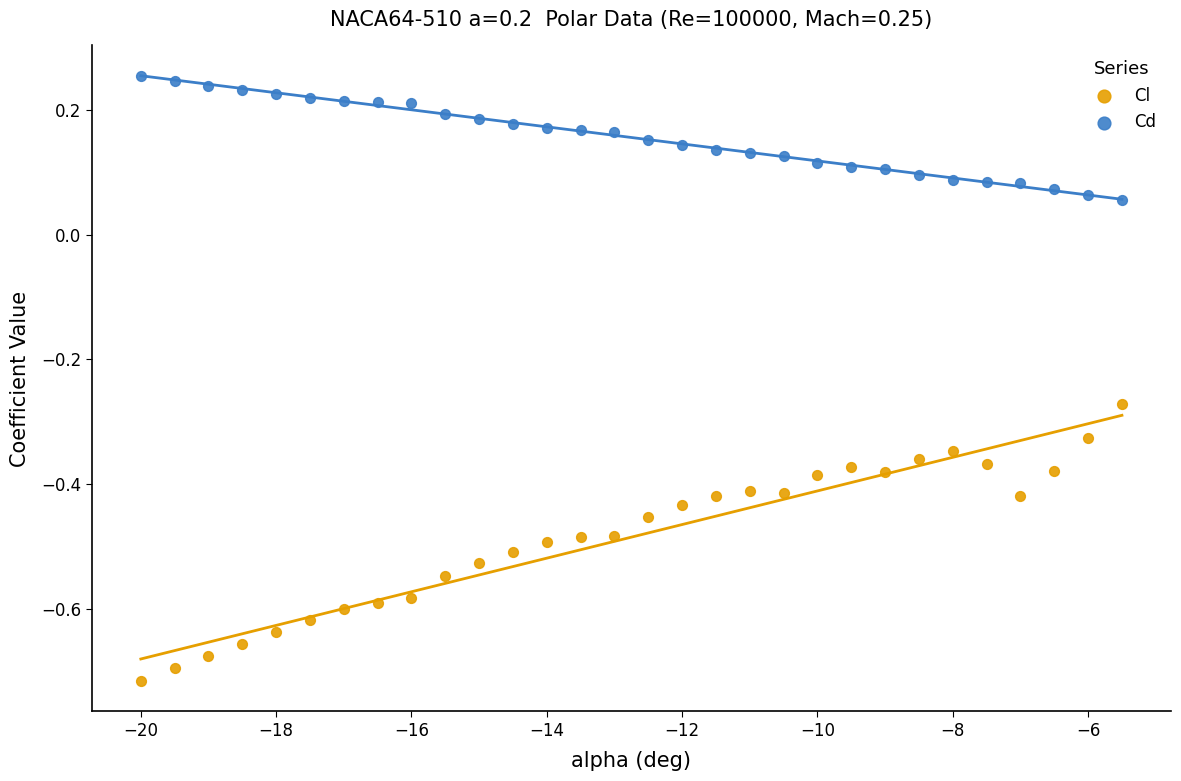

Across all data points, what is the range of X values (max minus min)?

14.5